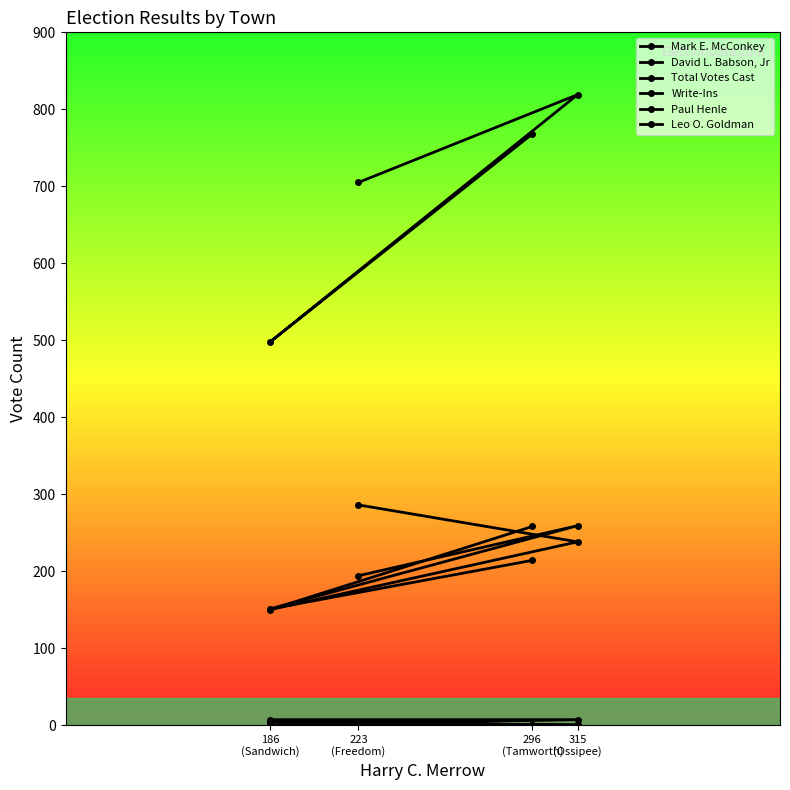

List the labels in order of Total Votes Cast value, largest first.

315
(Ossipee), 296
(Tamworth), 223
(Freedom), 186
(Sandwich)